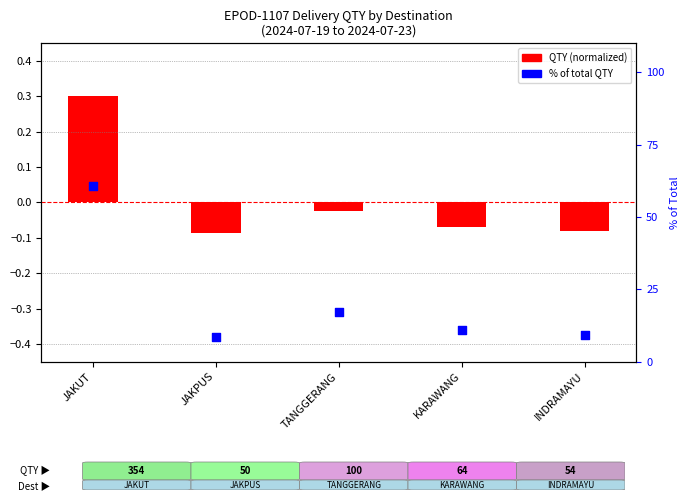

At how many categories does at least one series exceed 8?

5